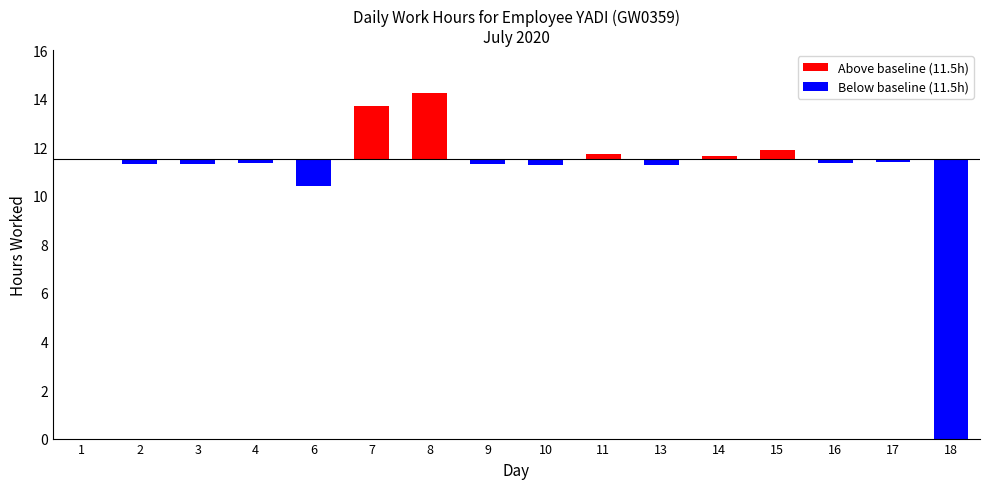

List the labels in order of value, smallest first.

18, 6, 10, 13, 3, 2, 9, 16, 4, 17, 1, 14, 11, 15, 7, 8